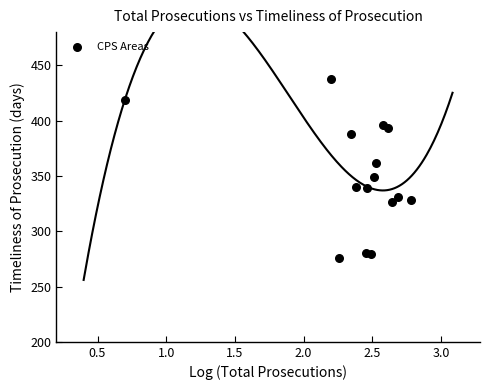

What is the range of X values (max minus min)?

2.1